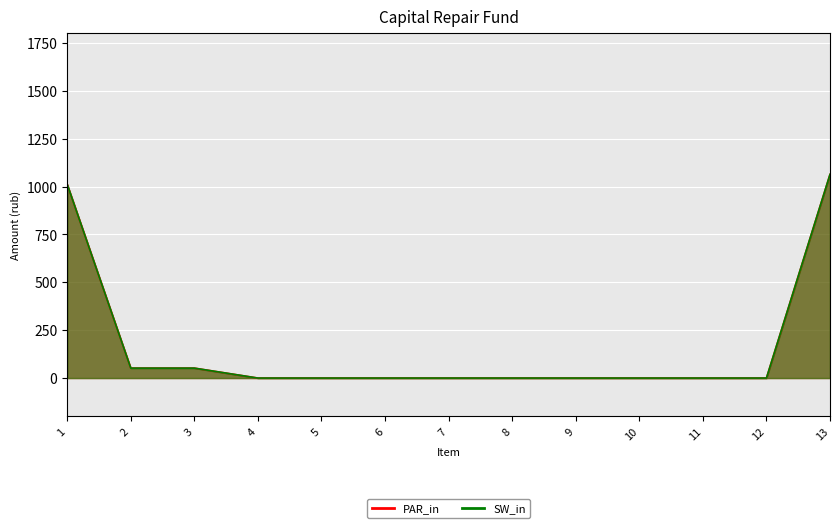

What is the average value of the SW_in series?

167.7